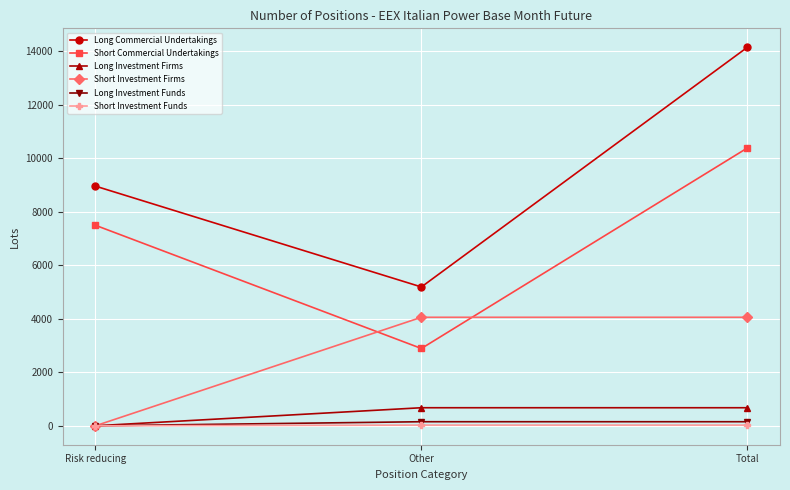

At which category is the sum across all series the highest?

Total